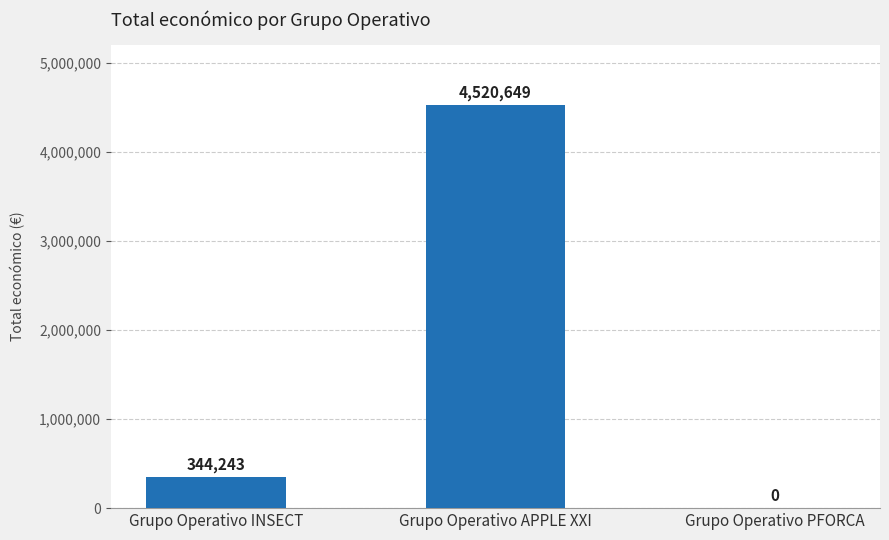

Reading left to right, transcribe all the data shown in this chart.

344243	4520649	0